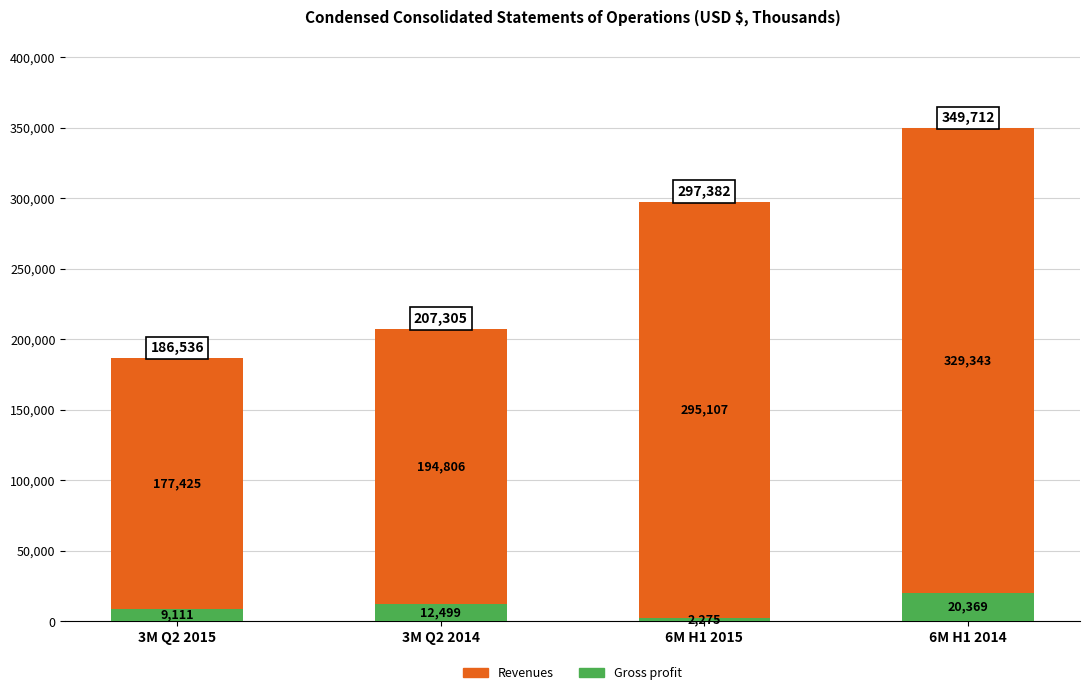

What is the sum of all Gross profit values?

44254